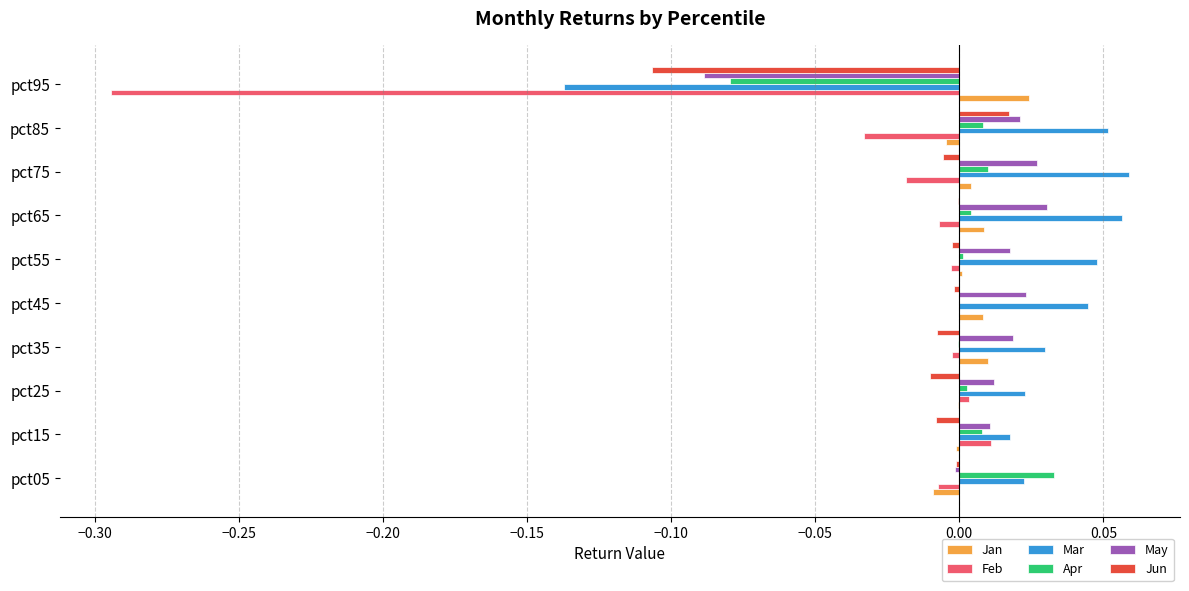

The Feb series shows -0.0 at pct35. True or false?

True